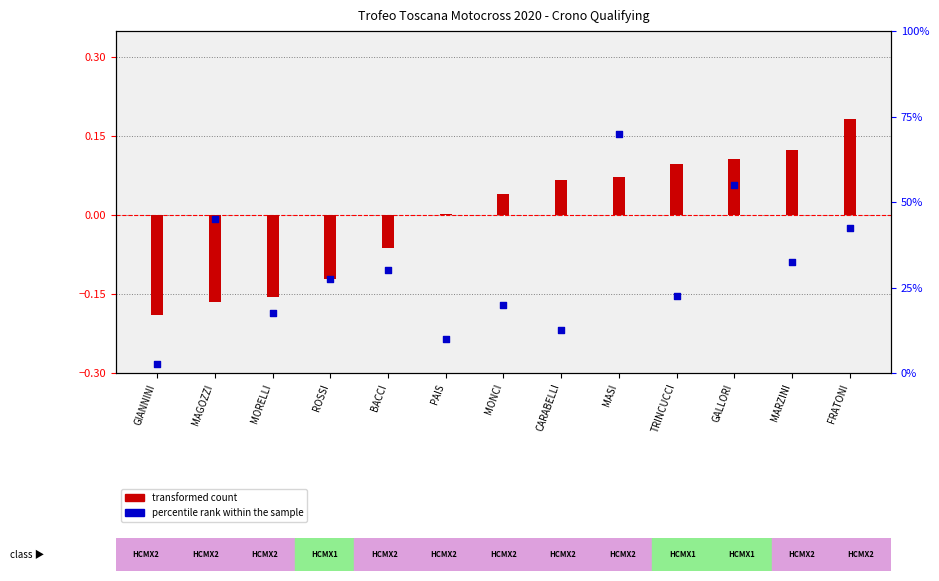

What is the total value across all series at TRINCUCCI?

9.1